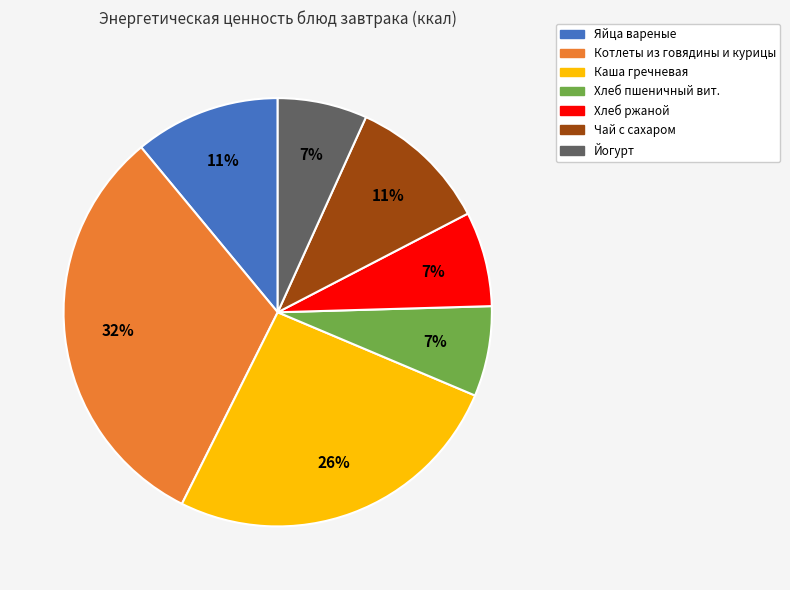

To the nearest percent, what percentage of the pie is Хлеб ржаной?

7%